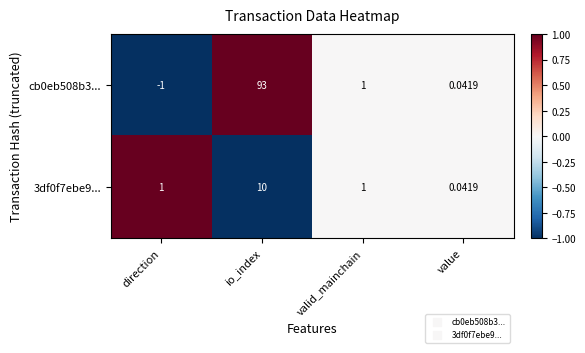

At which category does the chart reach its minimum across all series?

direction